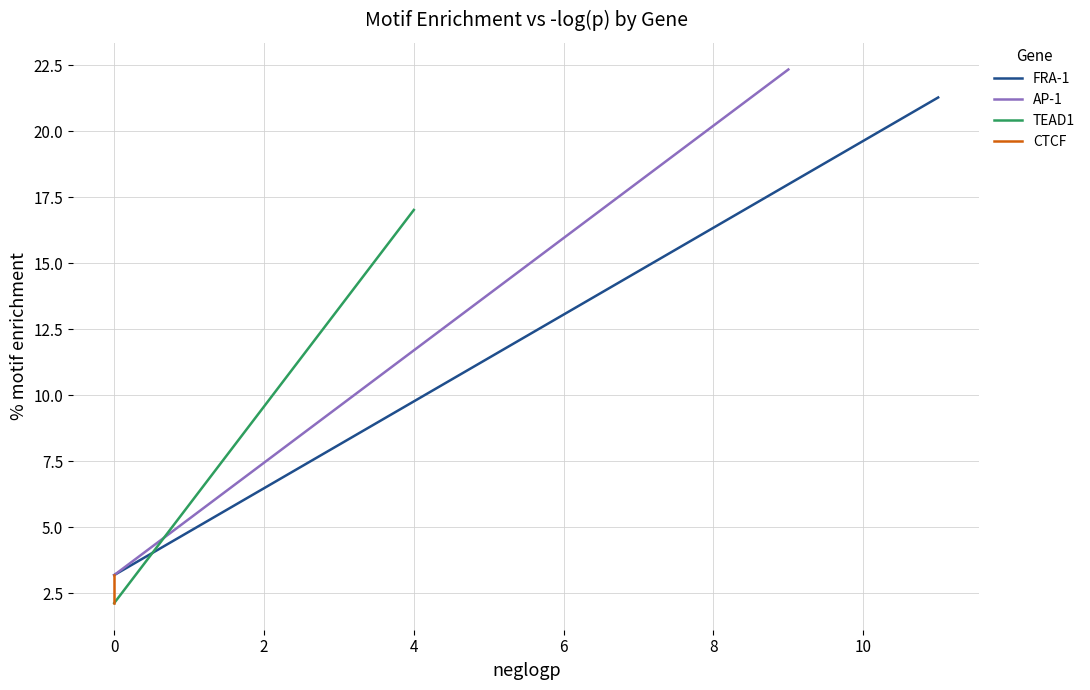

Does the chart display data point markers on the line(s)?

No